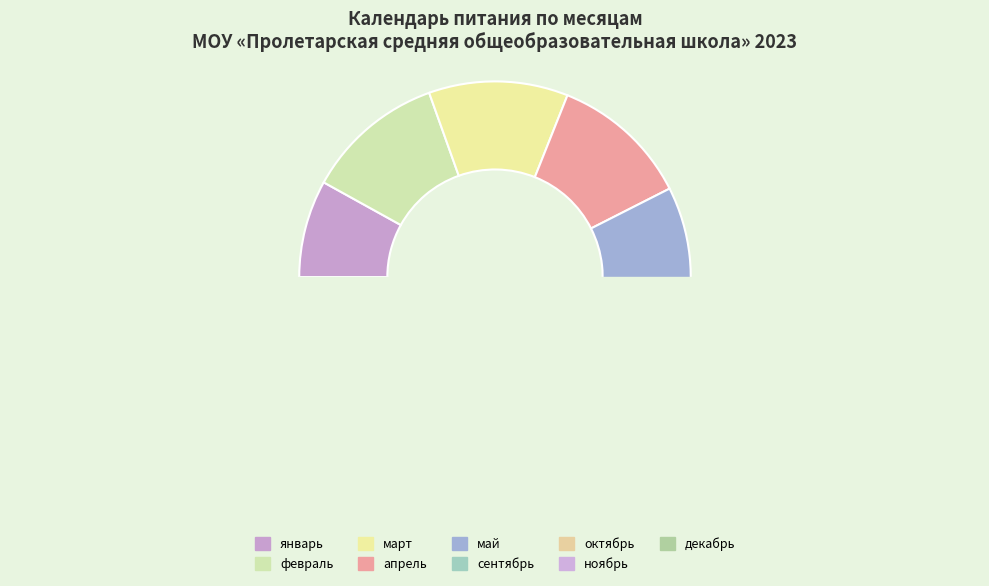

Between ноябрь and октябрь, which is larger?

ноябрь